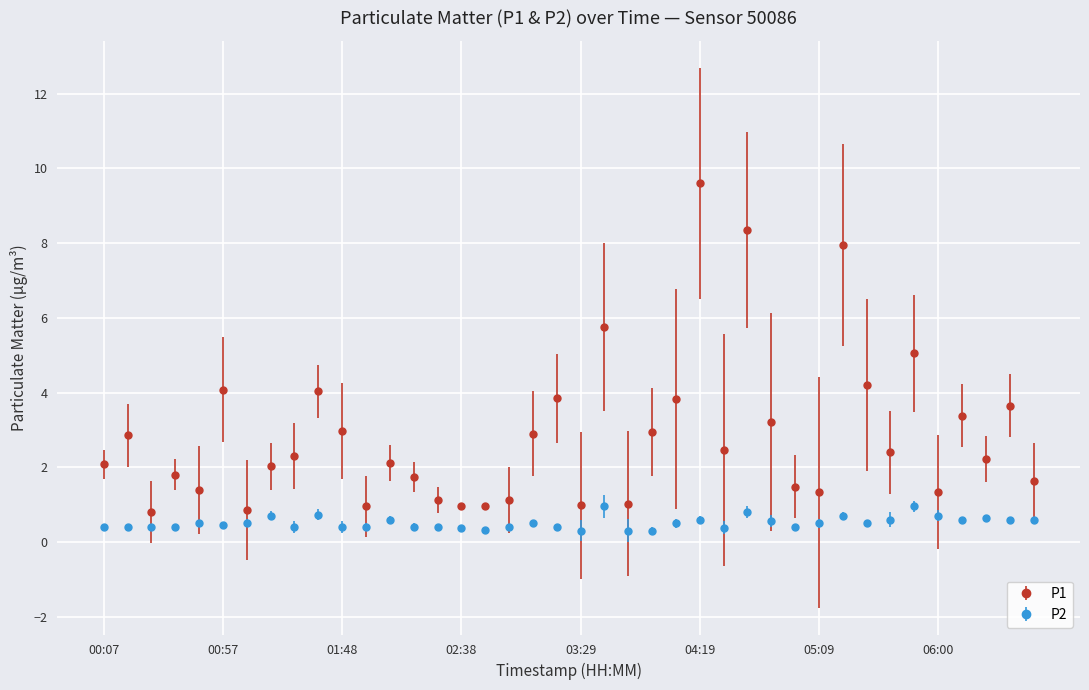

Which series has the largest total across all categories?

P1